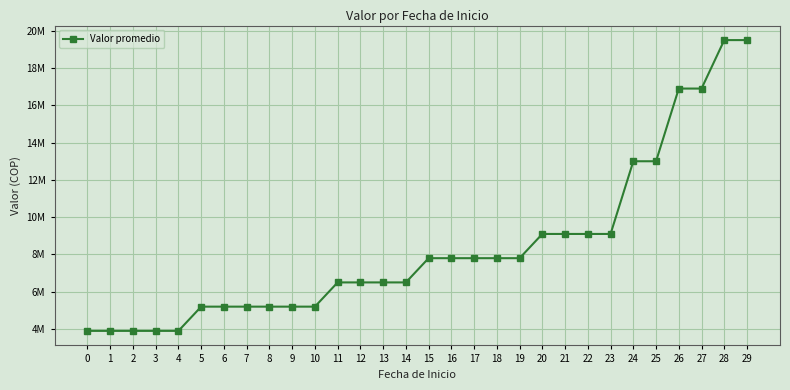

Does the chart have visible grid lines?

Yes